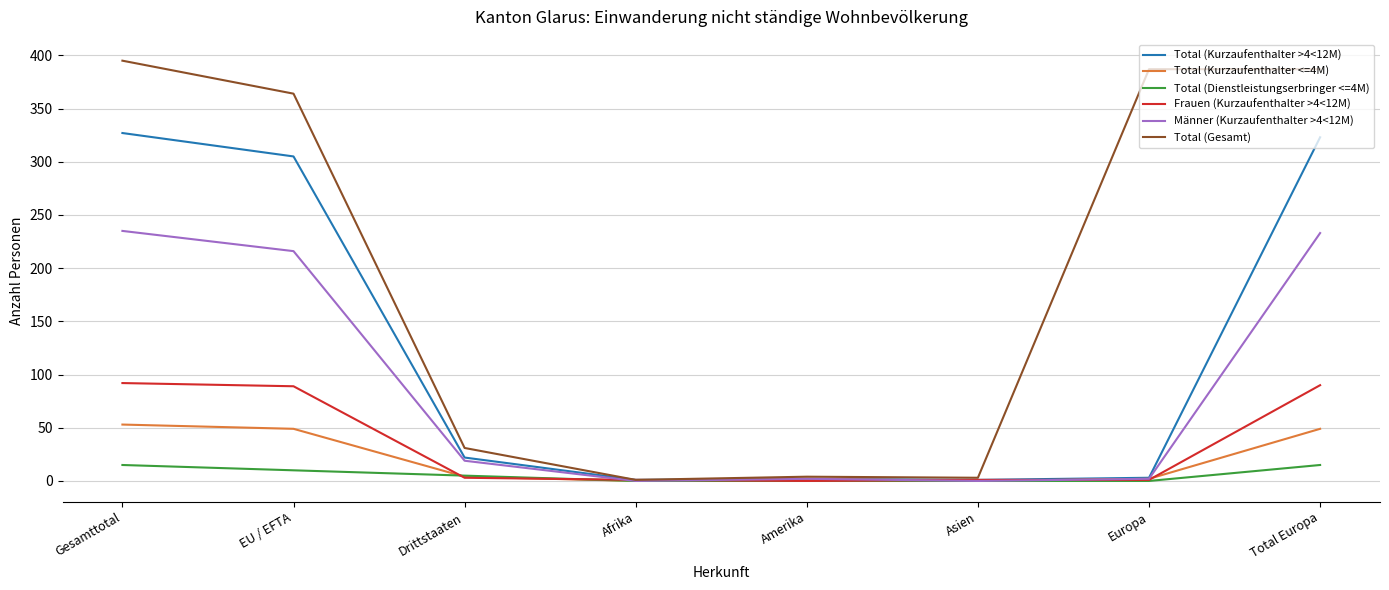

At how many categories does at least one series exceed 171?

4